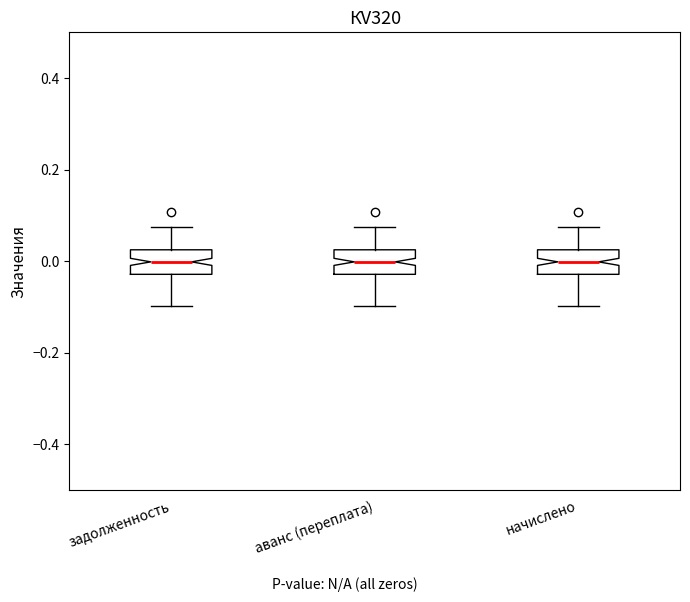

Where is the upper edge of the box for аванс (переплата) on the y-axis? The values are not printed on the chart, so give them approximately, as read against the axis.

0.02